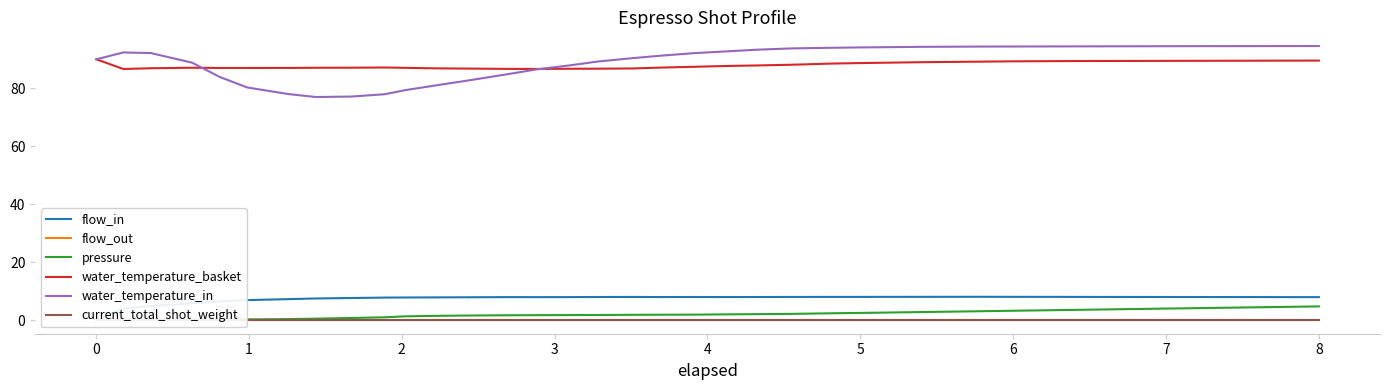

What is the maximum value for water_temperature_in?

94.6